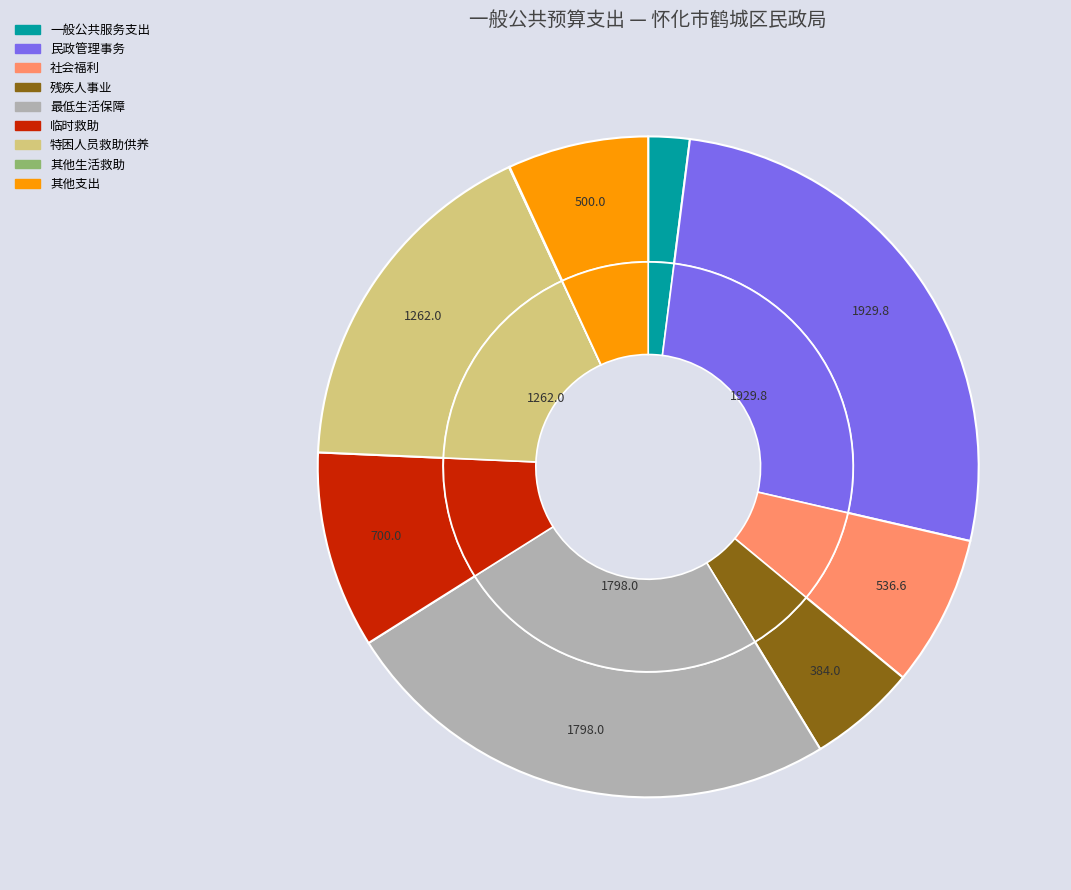

Which category has the biggest portion of the pie?

民政管理事务